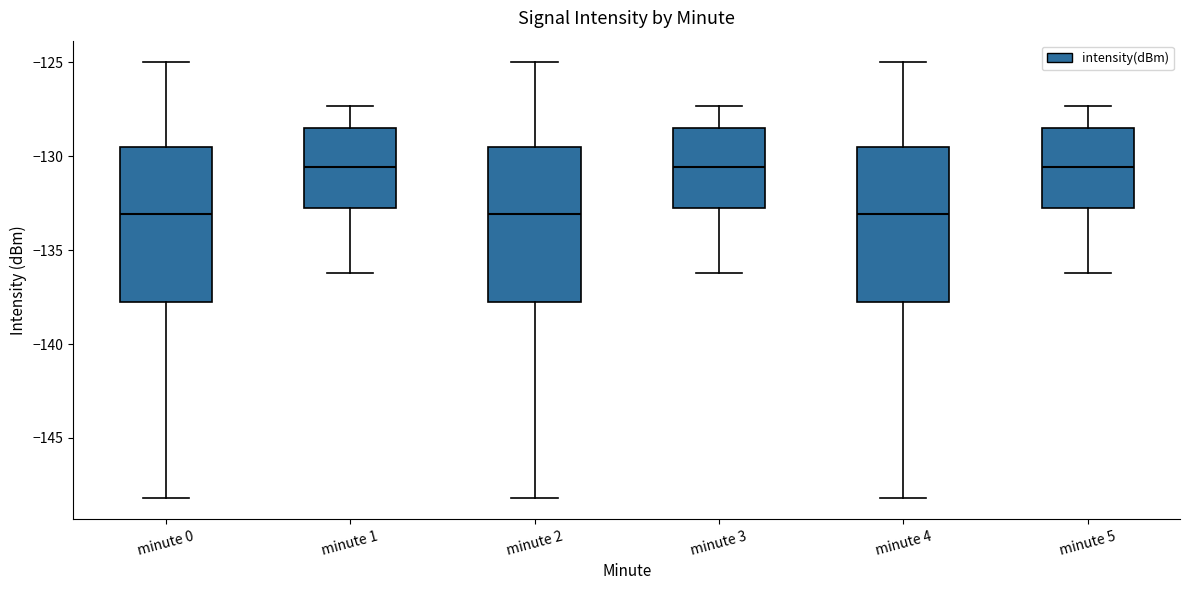

Reading left to right, transcribe this box plot: for each box, give where its median line is, the range the box spans, and where its two whiskers end, as read against the y-axis. The values are not printed on the chart, so give them approximately, as read against the axis.

minute 0: median -133.0, box -137.5 to -129.5, whiskers -148.0 to -125.0
minute 1: median -130.5, box -133.0 to -128.5, whiskers -136.0 to -127.5
minute 2: median -133.0, box -137.5 to -129.5, whiskers -148.0 to -125.0
minute 3: median -130.5, box -133.0 to -128.5, whiskers -136.0 to -127.5
minute 4: median -133.0, box -137.5 to -129.5, whiskers -148.0 to -125.0
minute 5: median -130.5, box -133.0 to -128.5, whiskers -136.0 to -127.5